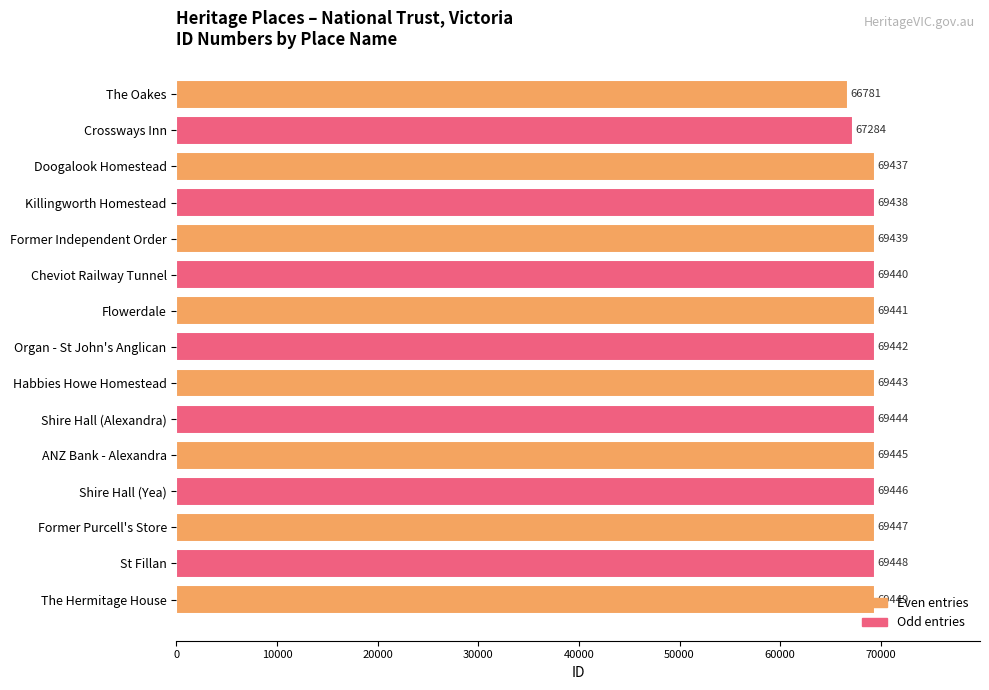

Which has a higher value, The Hermitage House or Former Independent Order?

The Hermitage House